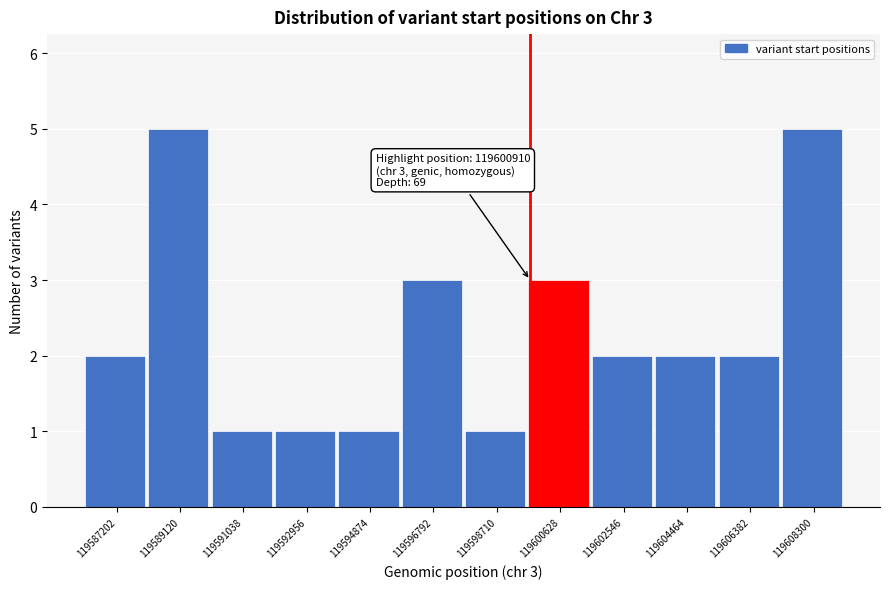

Reading left to right, extract all data points from this chart.

119587202=2	119589120=5	119591038=1	119592956=1	119594874=1	119596792=3	119598710=1	119600628=3	119602546=2	119604464=2	119606382=2	119608300=5